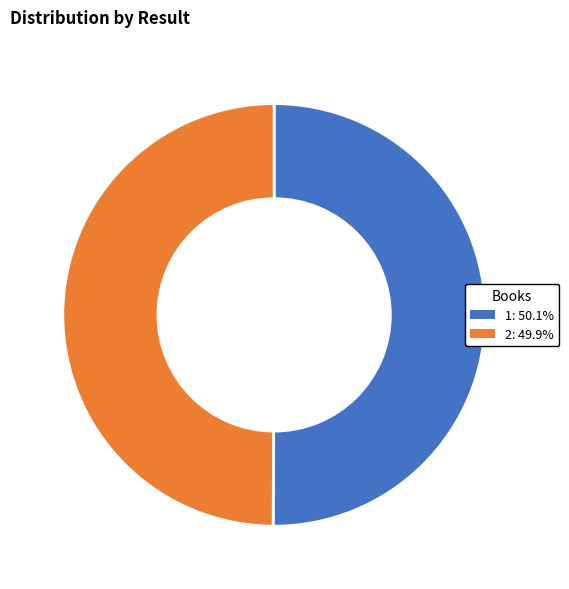

Combined, do 1 and 2 account for over 50%?

Yes